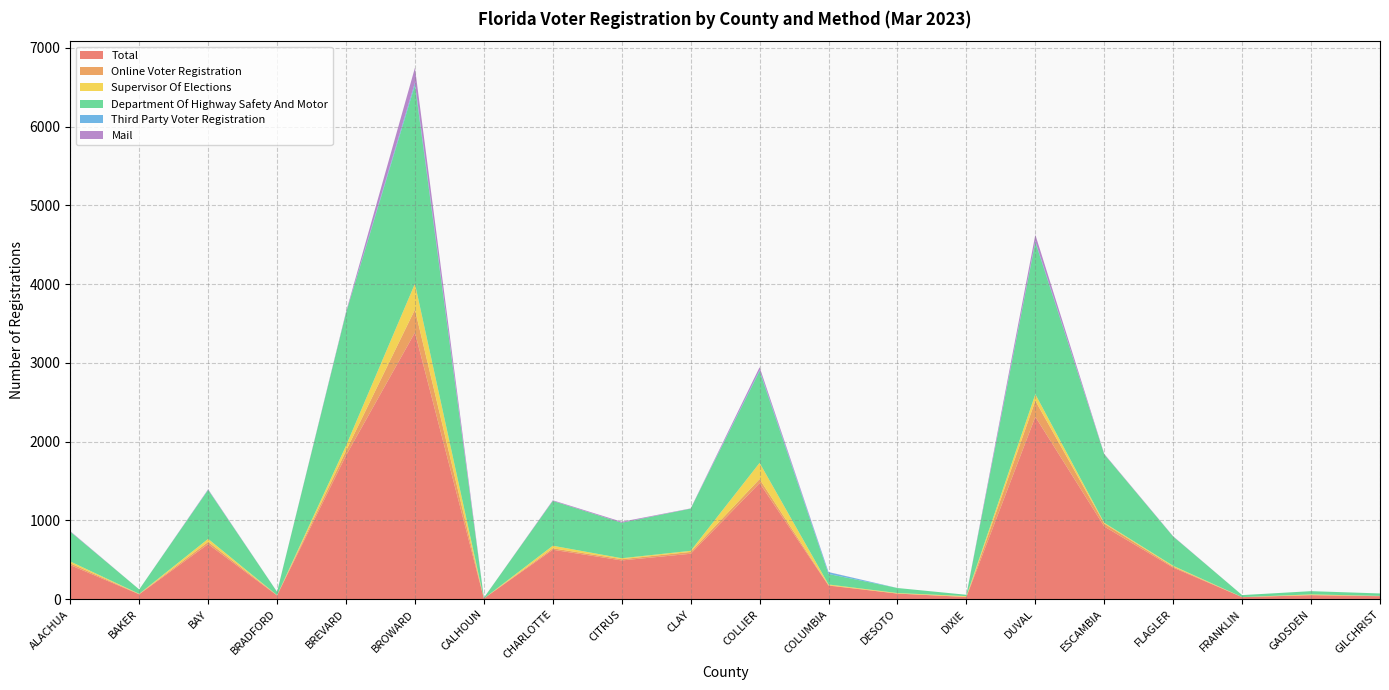

Reading left to right, transcribe all the data shown in this chart.

Total: 433	62	699	47	1825	3386	9	628	492	577	1474	173	71	28	2316	923	401	26	51	38
Online Voter Registration: 23	3	29	4	59	292	0	18	16	23	51	4	1	1	204	37	12	0	1	3
Supervisor Of Elections: 23	3	38	0	65	328	0	33	12	14	206	10	6	10	83	10	11	1	9	1
Department Of Highway Safety And Motor: 378	56	621	42	1685	2521	9	569	451	536	1164	133	64	17	1930	869	371	25	41	31
Third Party Voter Registration: 1	0	3	0	1	33	0	0	0	0	14	23	0	0	14	0	0	0	0	0
Mail: 6	0	6	1	13	188	0	8	12	3	37	2	0	0	81	6	4	0	0	0